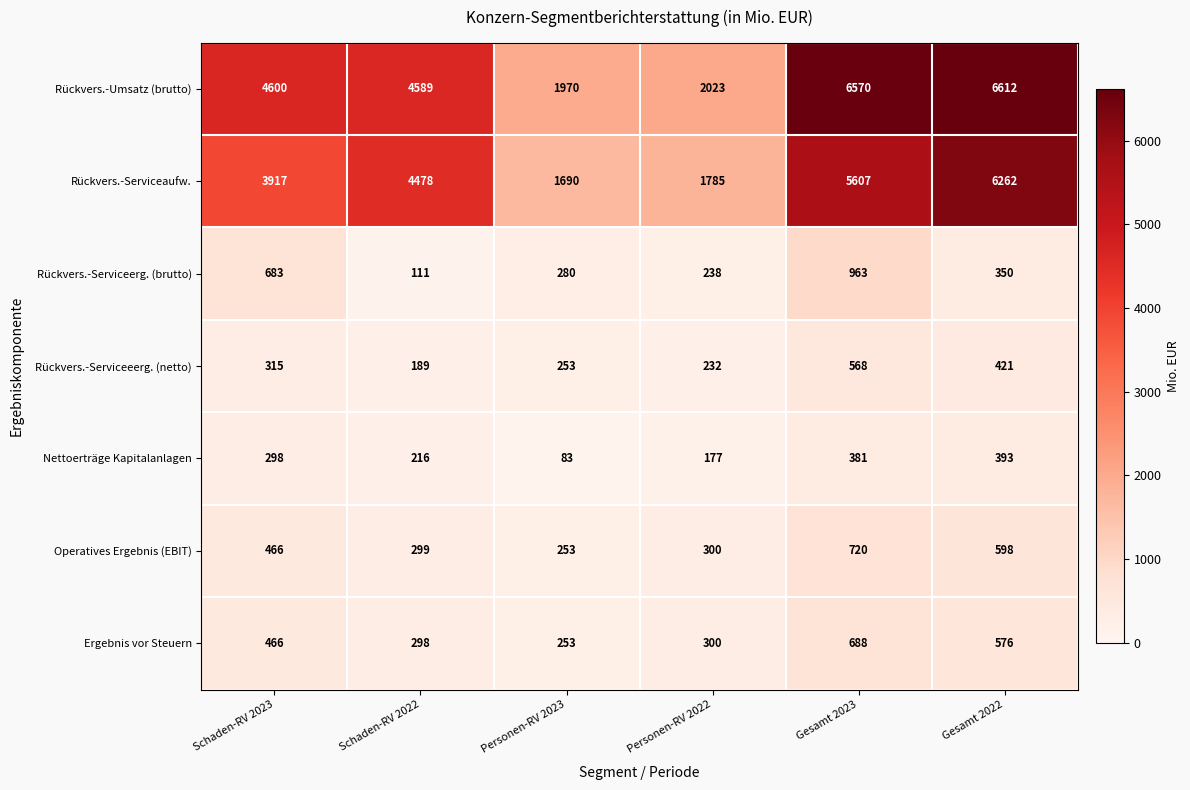

Is it true that Rückvers.-Serviceeerg. (netto) equals 108 at Schaden-RV 2022?

False